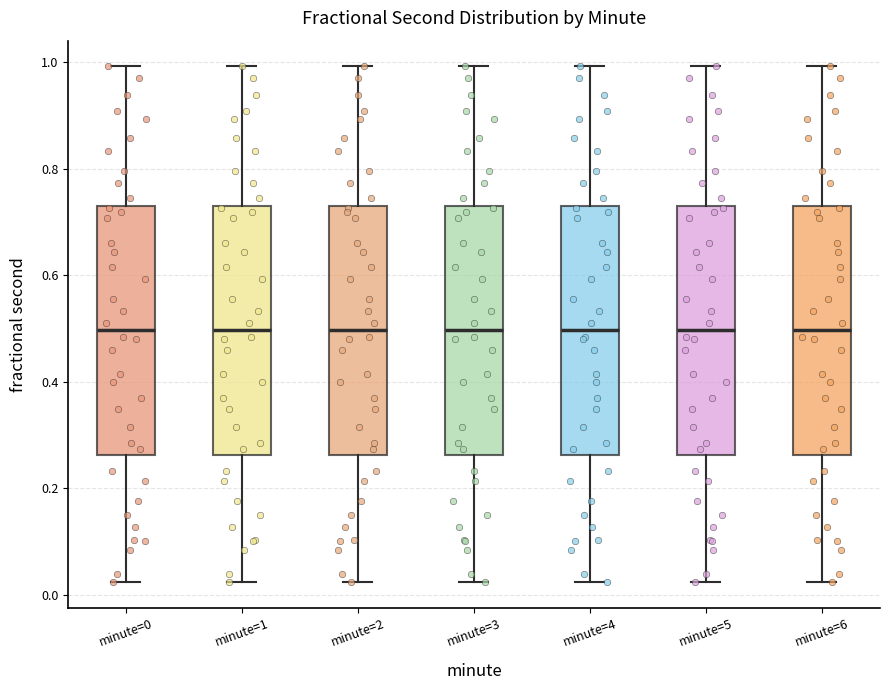

Reading left to right, transcribe this box plot: for each box, give where its median line is, the range the box spans, and where its two whiskers end, as read against the y-axis. The values are not printed on the chart, so give them approximately, as read against the axis.

minute=0: median 0.50, box 0.26 to 0.74, whiskers 0.02 to 1.00
minute=1: median 0.50, box 0.26 to 0.74, whiskers 0.02 to 1.00
minute=2: median 0.50, box 0.26 to 0.74, whiskers 0.02 to 1.00
minute=3: median 0.50, box 0.26 to 0.74, whiskers 0.02 to 1.00
minute=4: median 0.50, box 0.26 to 0.74, whiskers 0.02 to 1.00
minute=5: median 0.50, box 0.26 to 0.74, whiskers 0.02 to 1.00
minute=6: median 0.50, box 0.26 to 0.74, whiskers 0.02 to 1.00